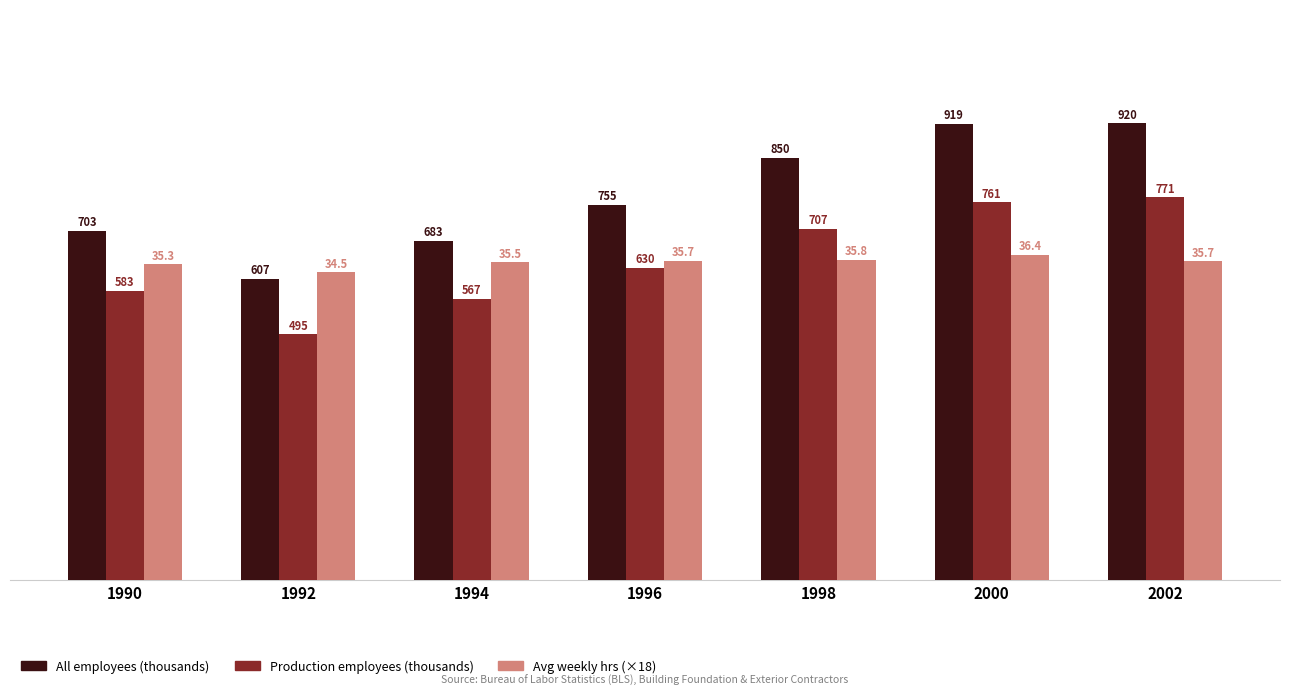

What is the sum of all Production employees (thousands) values?

4513.4